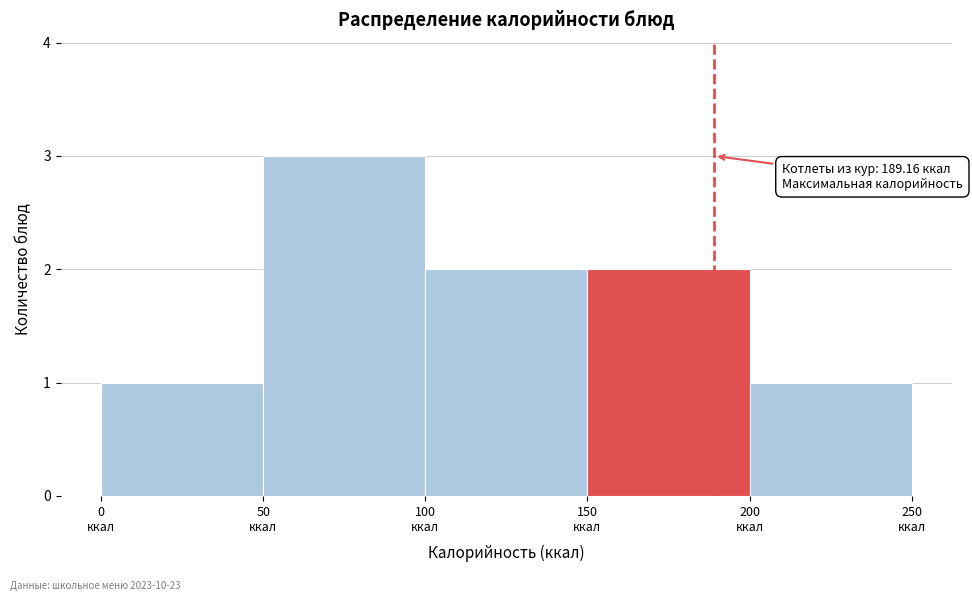

Which range on the x-axis has the tallest bar?

50 to 100